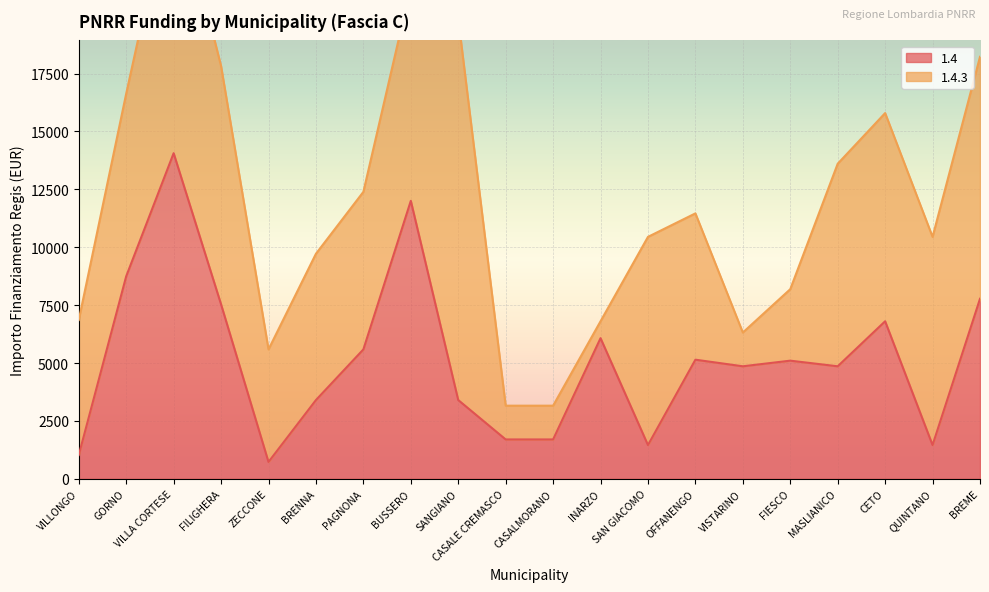

What is the average value?

5172